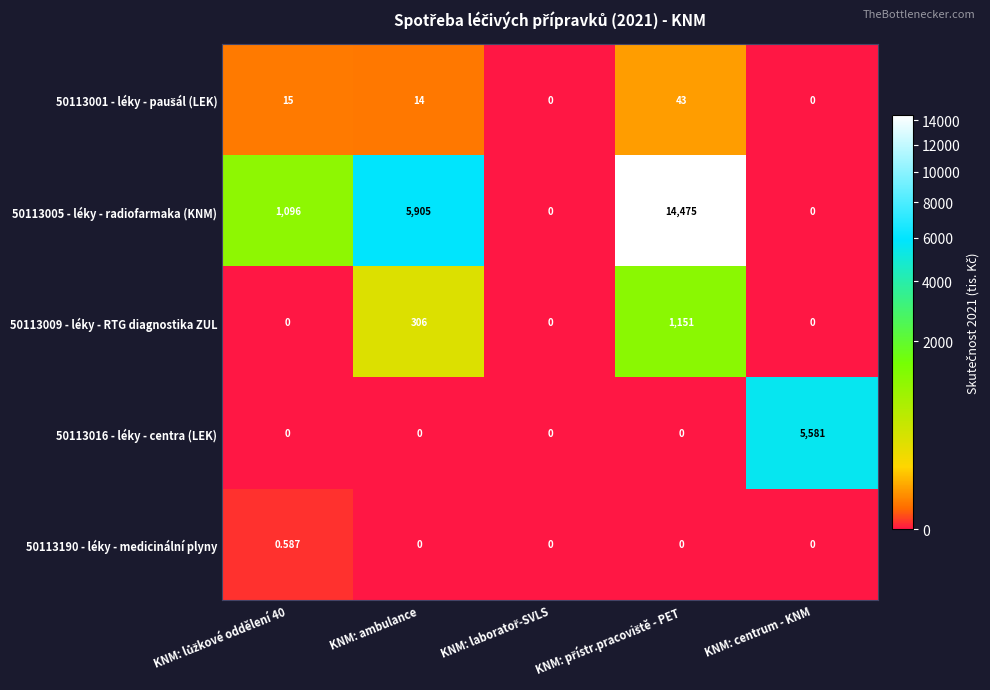

How many categories are shown in the chart?

5